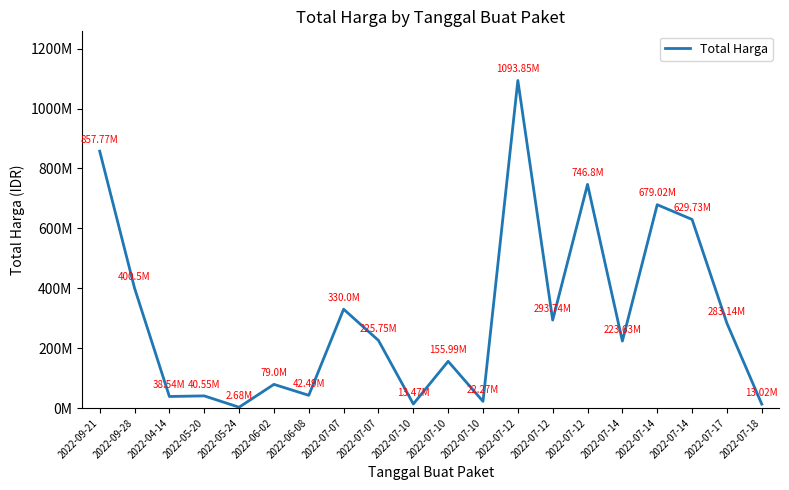

Is it true that the value at 2022-05-20 is 40550000?

True